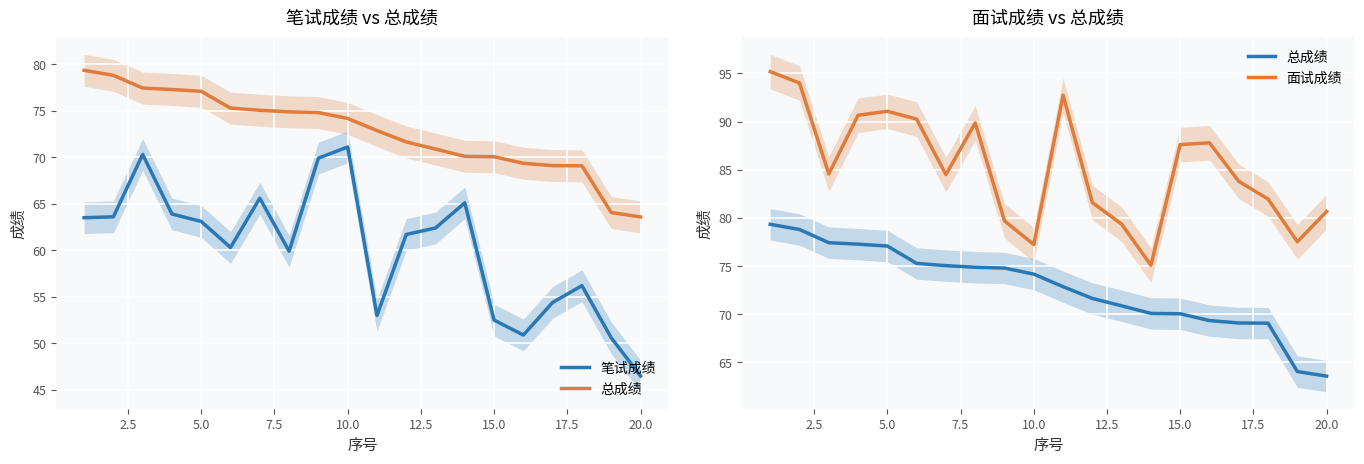

Which series has the widest spread of values?

笔试成绩